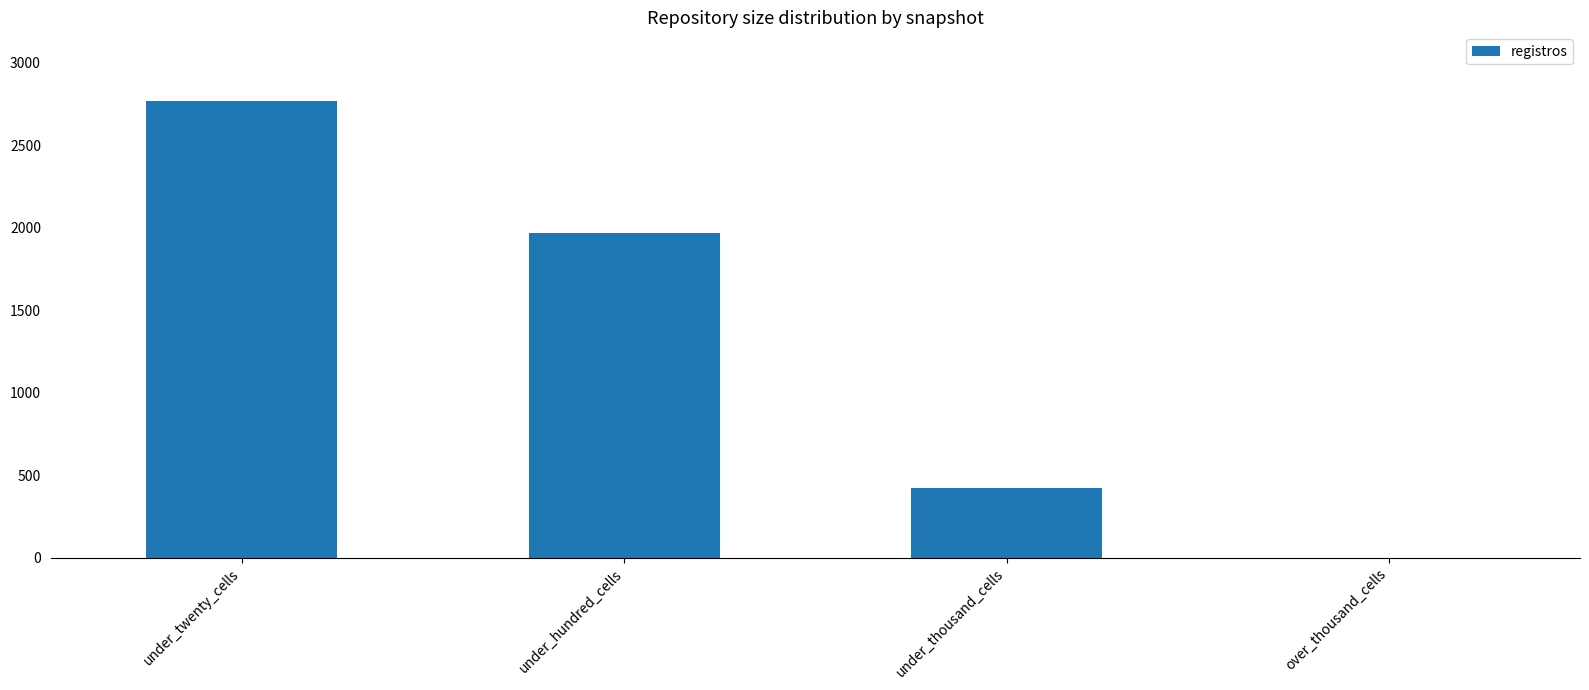

Which label corresponds to the largest value in the chart?

under_twenty_cells